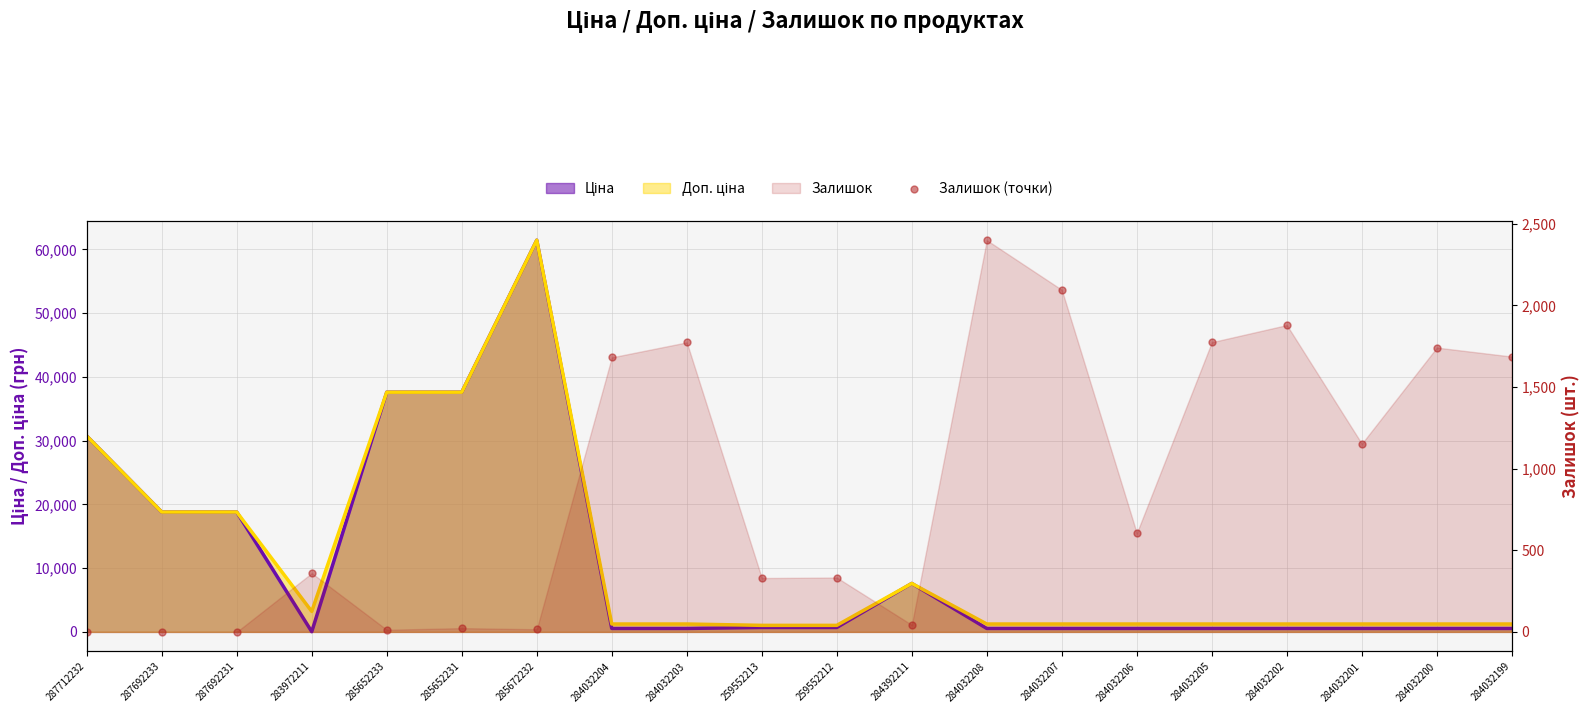

What is the change in value from 284032204 to 284032202?

+198